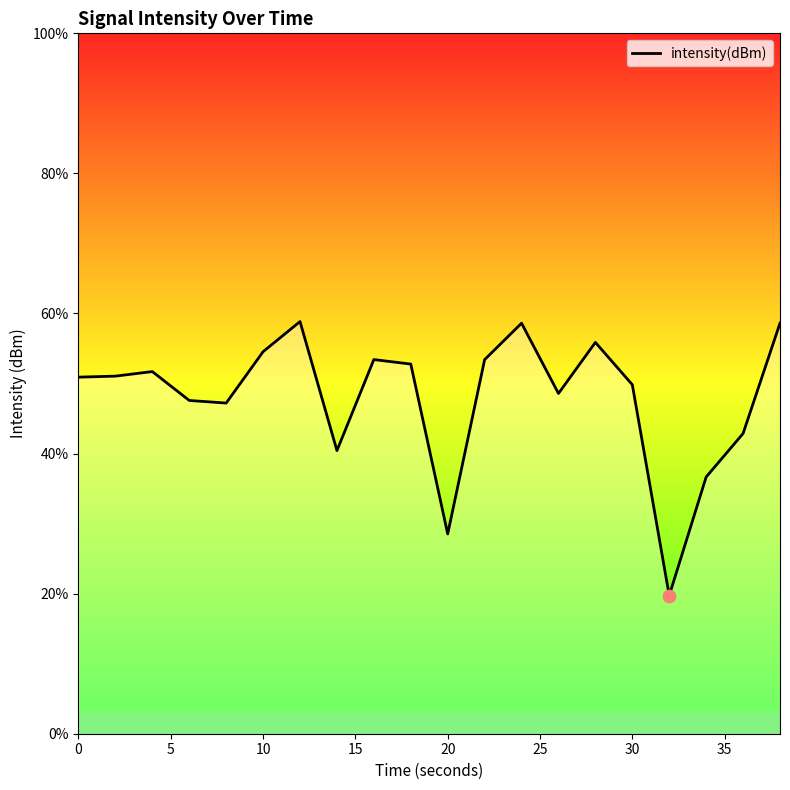

What is the maximum value shown in the chart?

58.8